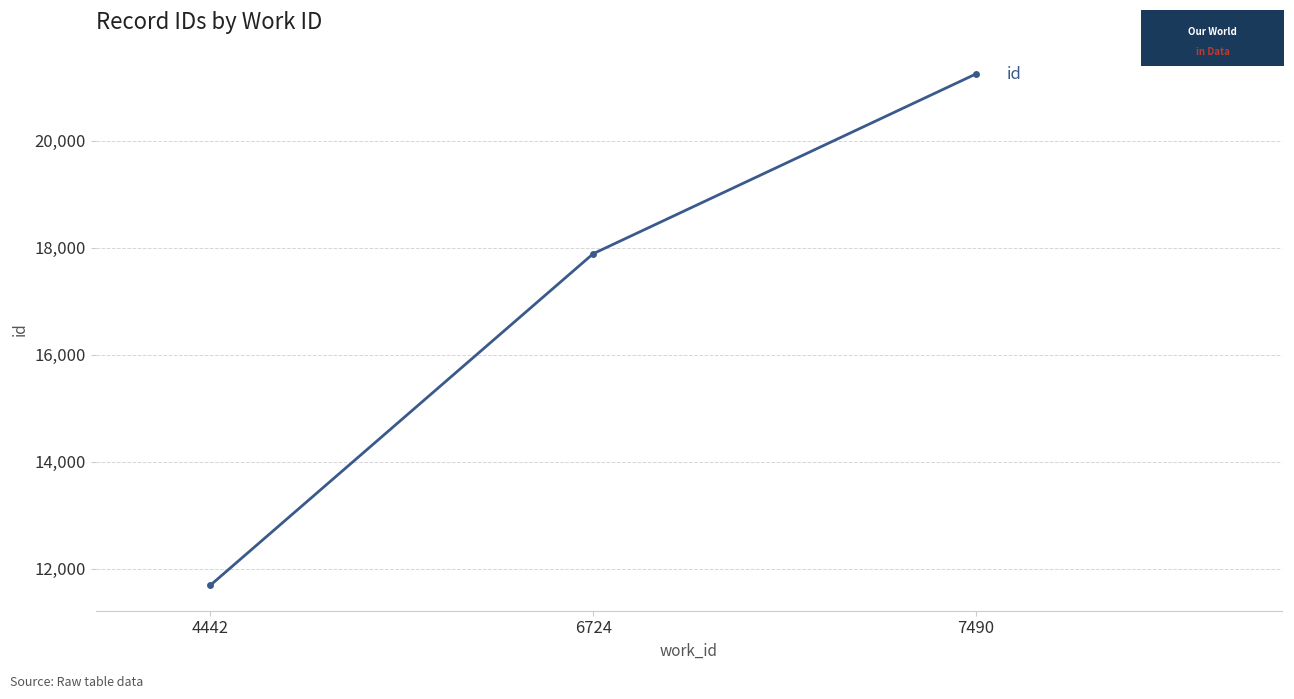

What is the value of the 1st point from the left?

11696